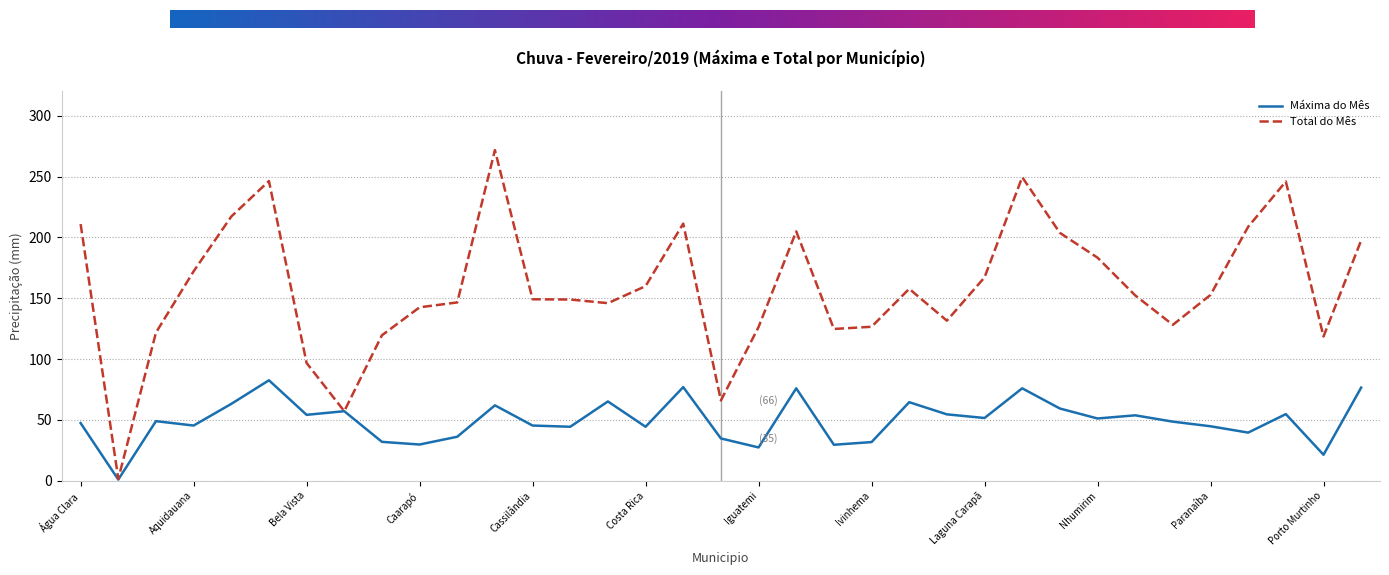

What is the highest value of the Total do Mês series?

271.8